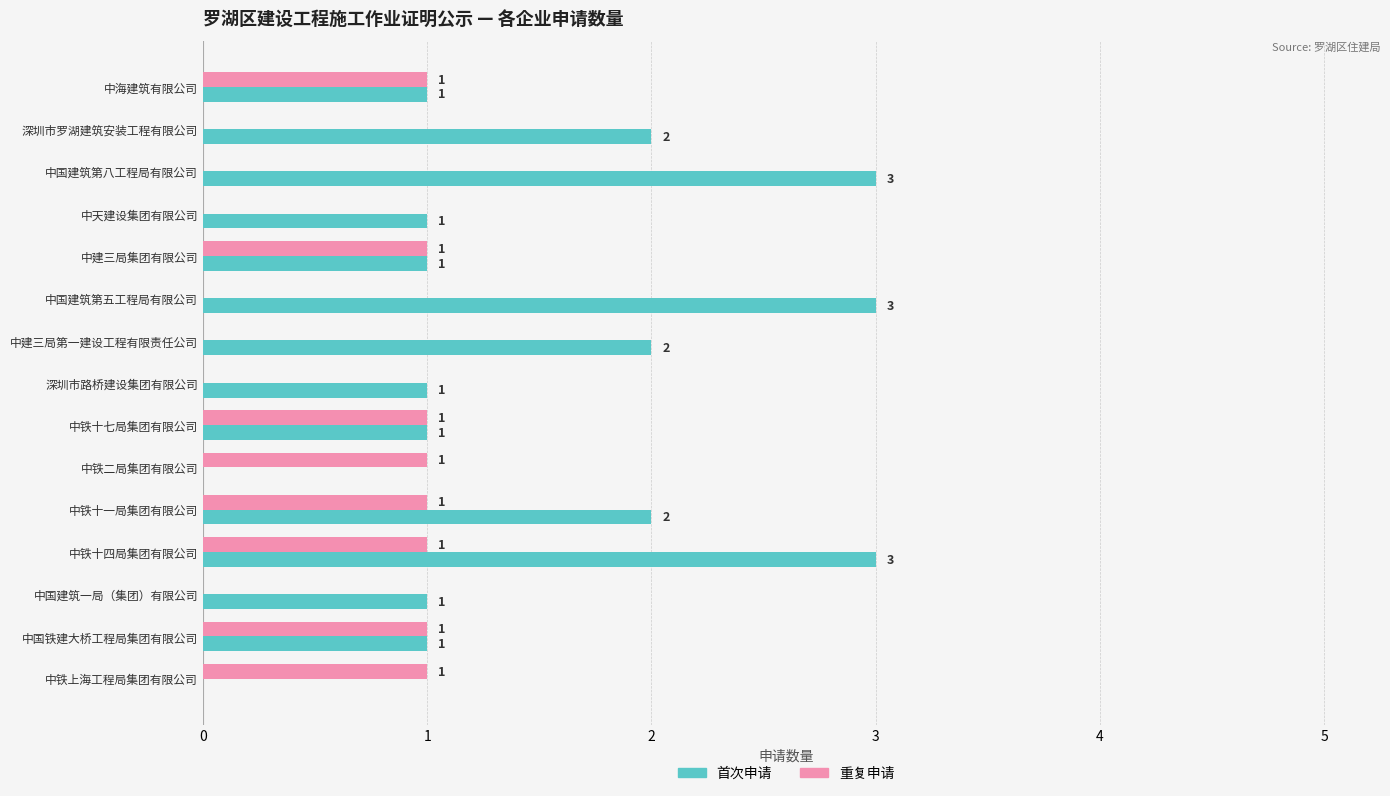

How many 首次申请 values are between 1 and 2?

10